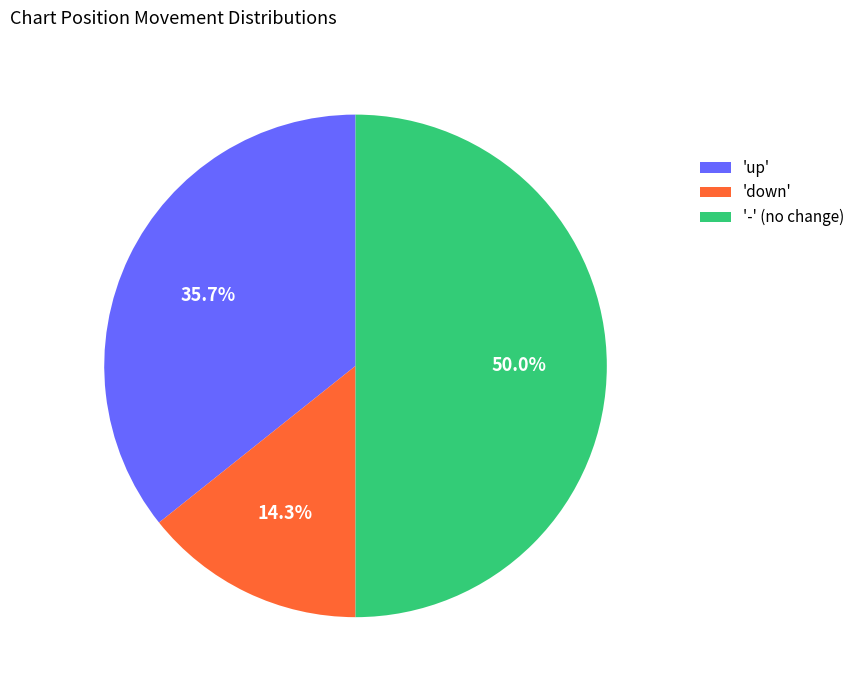

Is the sum of 'down' and '-' (no change) greater than half?

Yes